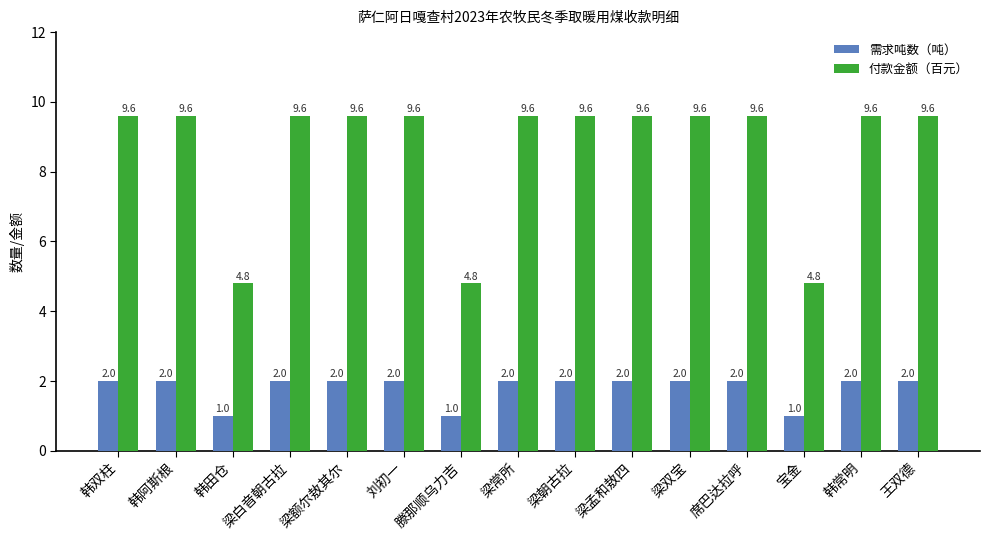

What is the approximate value of 付款金额（百元） at 席巴达拉呼?

9.6